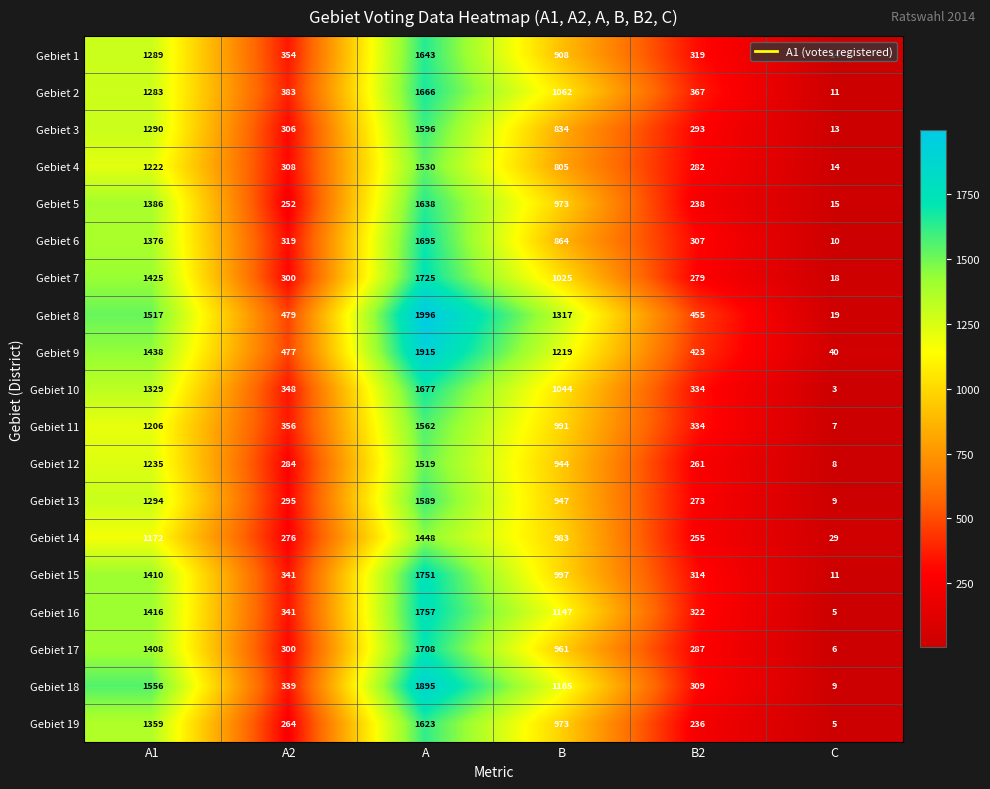

Is the value of Gebiet 4 at A2 greater than the value of Gebiet 18 at C?

Yes